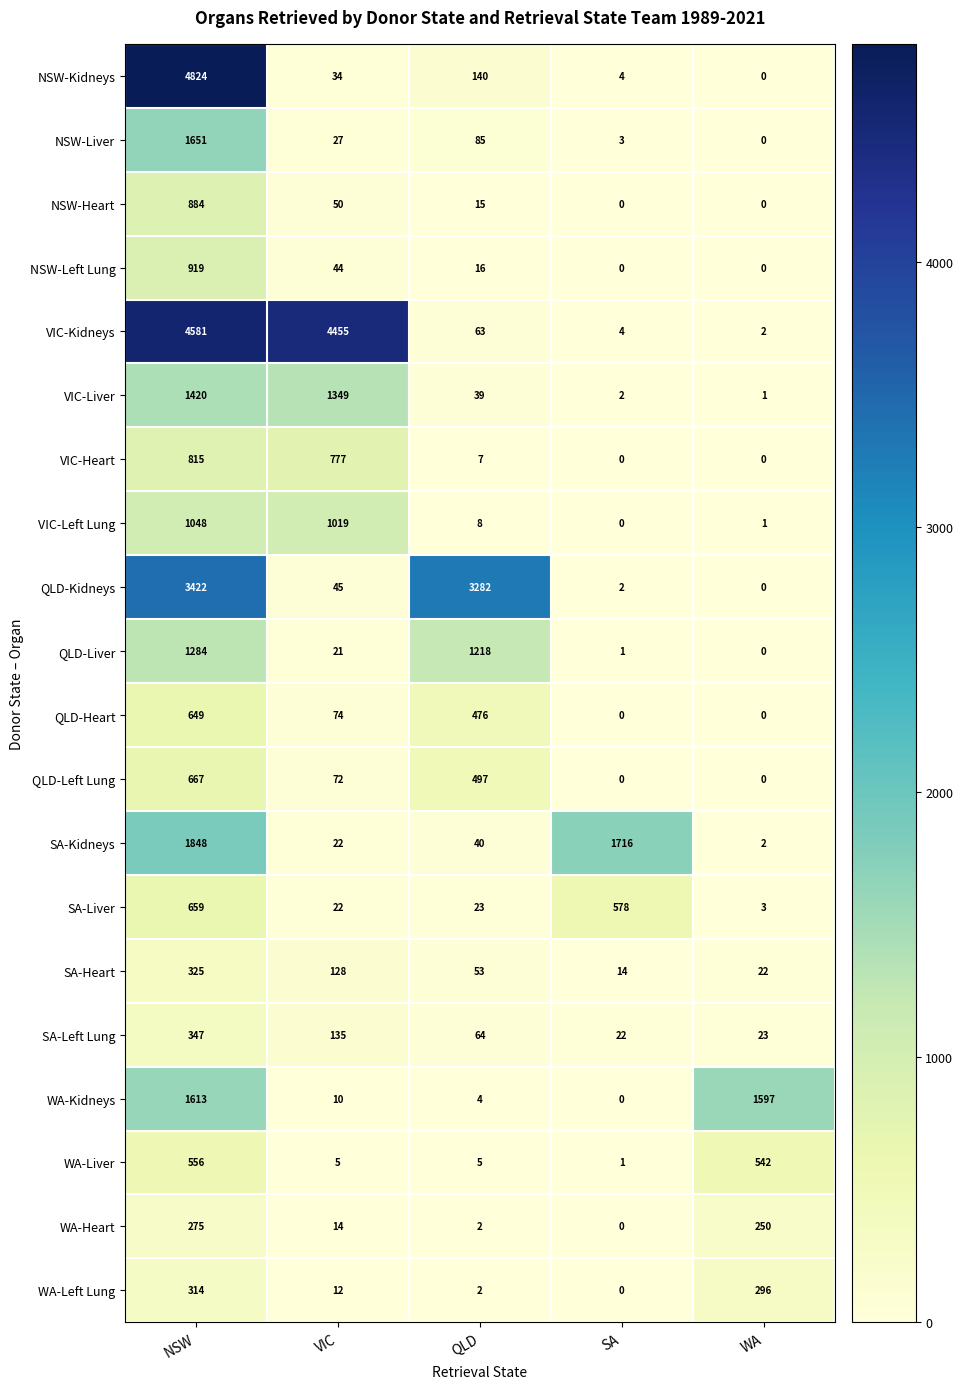

Between SA and WA, which series saw the biggest shift?

SA-Kidneys